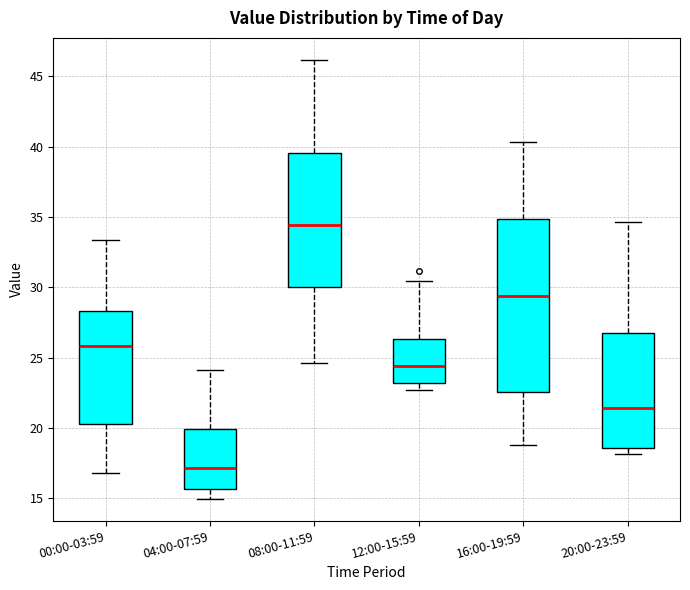

Reading left to right, read every box against the y-axis: the position of its median line, the range the box covers, and the ends of its whiskers. The values are not printed on the chart, so give them approximately, as read against the axis.

00:00-03:59: median 26.0, box 20.5 to 28.5, whiskers 17.0 to 33.5
04:00-07:59: median 17.0, box 15.5 to 20.0, whiskers 15.0 to 24.0
08:00-11:59: median 34.5, box 30.0 to 39.5, whiskers 24.5 to 46.0
12:00-15:59: median 24.5, box 23.0 to 26.5, whiskers 22.5 to 30.5
16:00-19:59: median 29.5, box 22.5 to 35.0, whiskers 19.0 to 40.5
20:00-23:59: median 21.5, box 18.5 to 27.0, whiskers 18.0 to 34.5